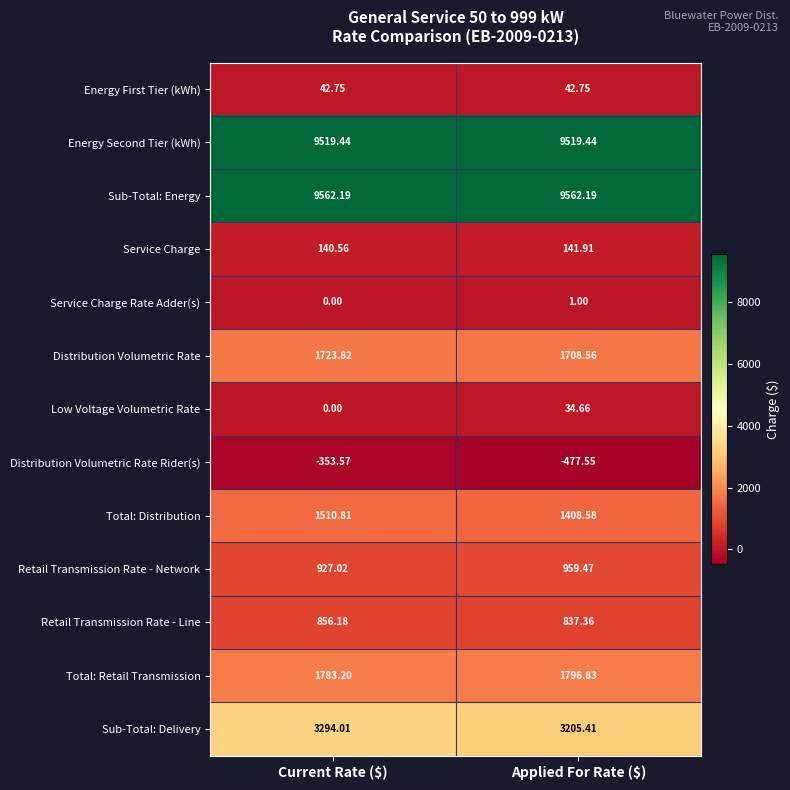

Rank the series at Applied For Rate ($) from lowest to highest value.

Distribution Volumetric Rate Rider(s), Service Charge Rate Adder(s), Low Voltage Volumetric Rate, Energy First Tier (kWh), Service Charge, Retail Transmission Rate - Line, Retail Transmission Rate - Network, Total: Distribution, Distribution Volumetric Rate, Total: Retail Transmission, Sub-Total: Delivery, Energy Second Tier (kWh), Sub-Total: Energy